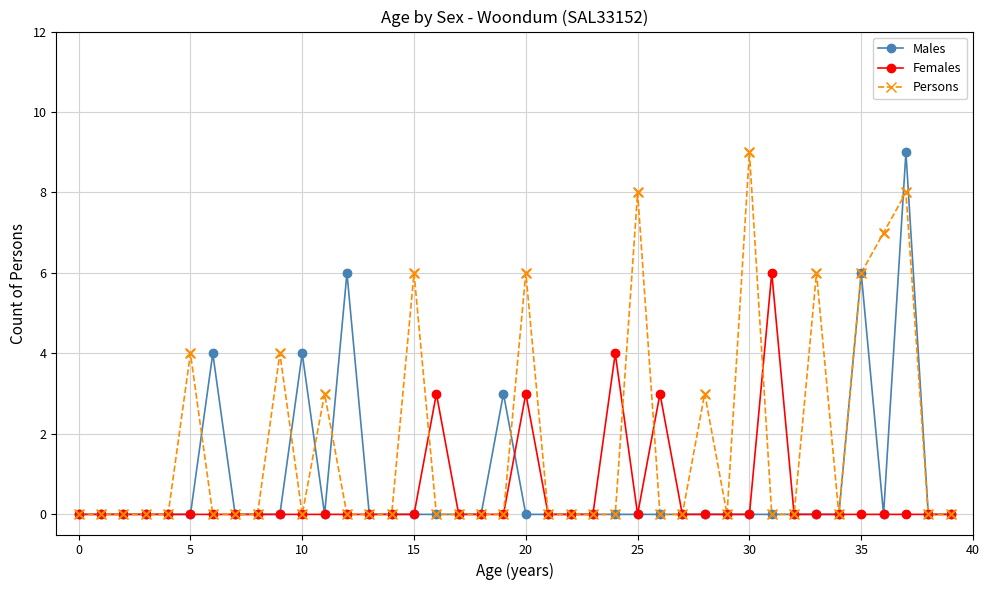

What is the value of the Persons point at the 38th from the left?

8